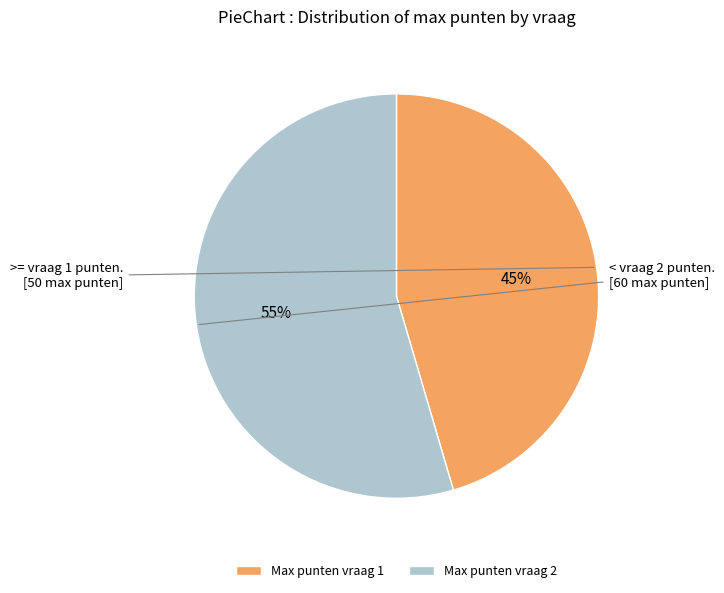

Is it true that Max punten vraag 2 is 55% of the pie?

True